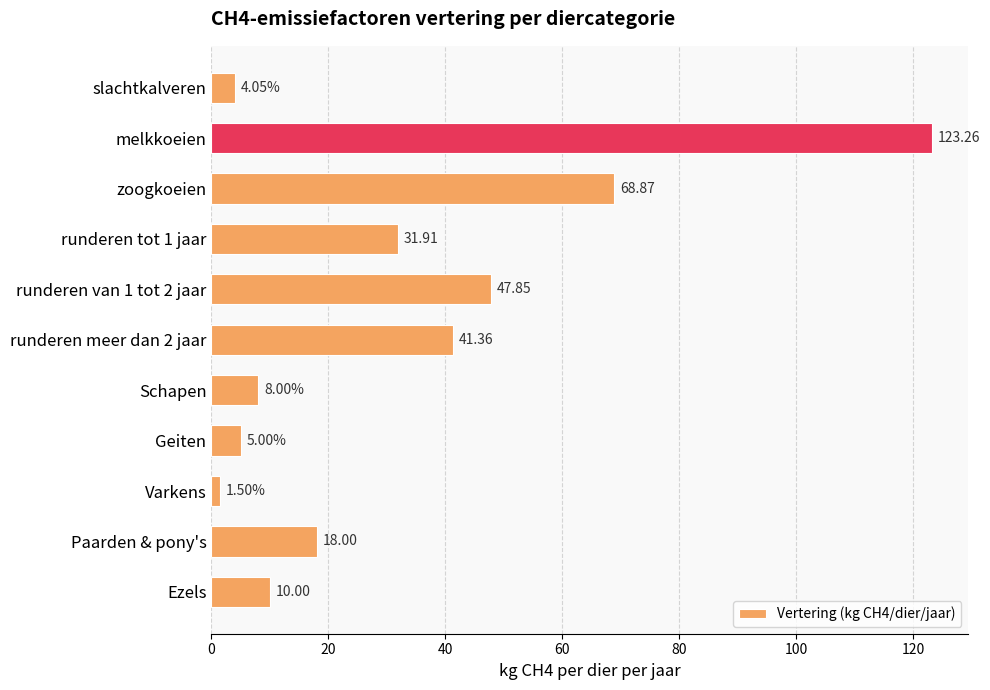

Where is the data nearest to the value 62?

zoogkoeien